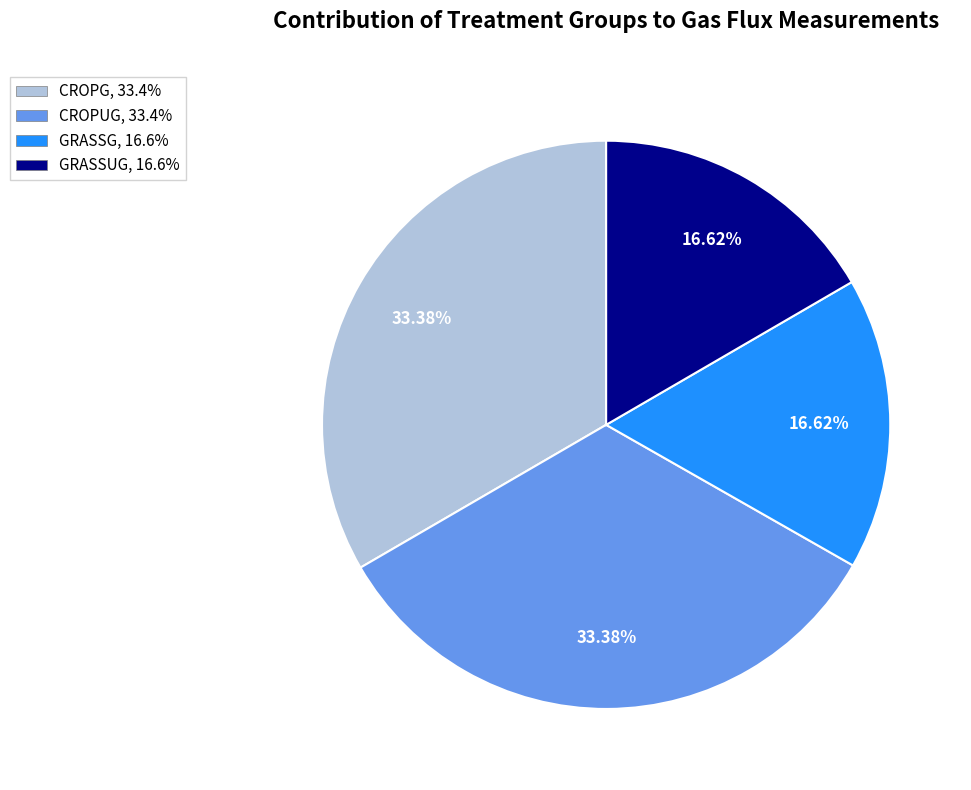

Is there any slice that represents more than half of the pie?

No